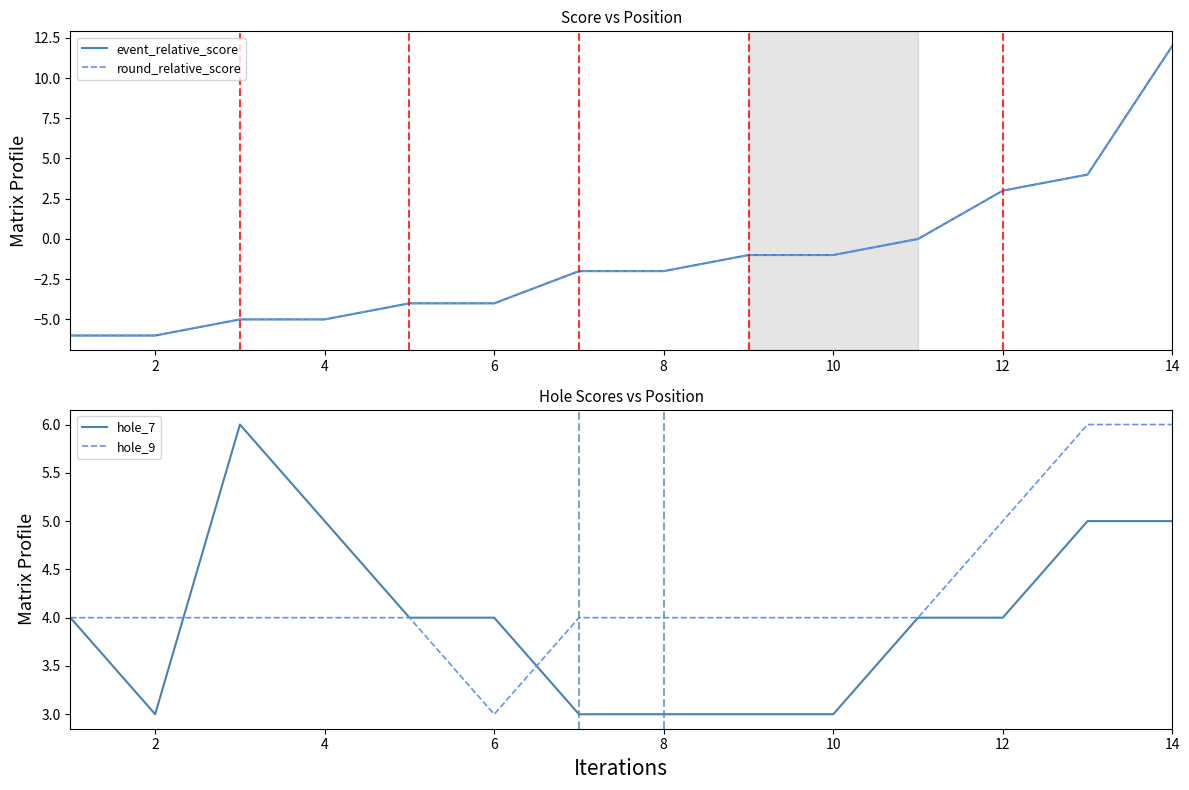

Does the chart display data point markers on the line(s)?

No